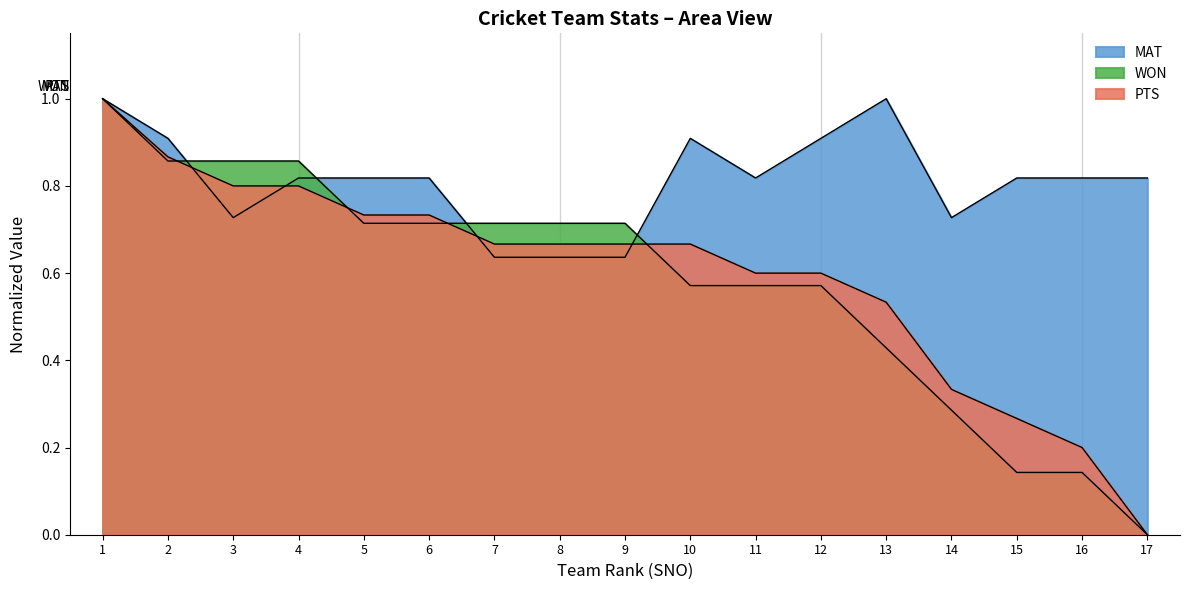

What is the value of the PTS point at the 8th from the left?

0.7